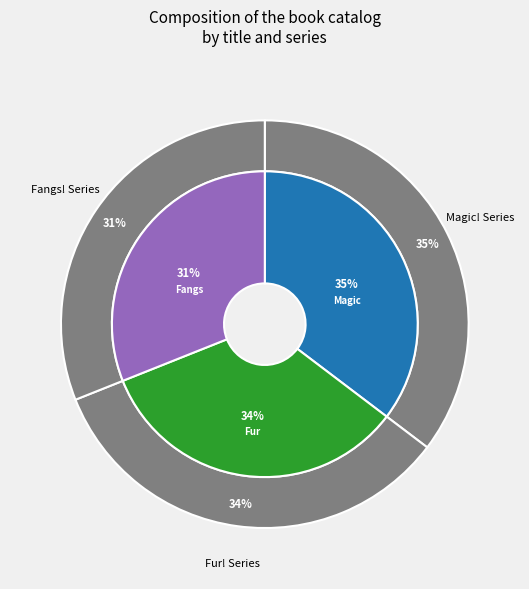

To the nearest percent, what percentage of the pie is I Love My Magic!?

35%